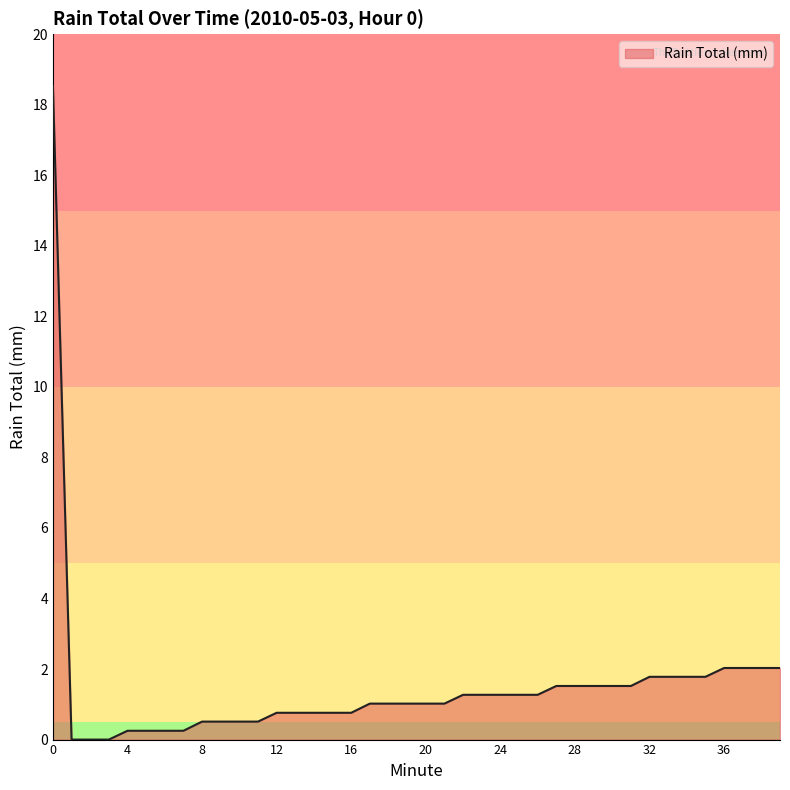

What is the maximum value shown in the chart?

18.5